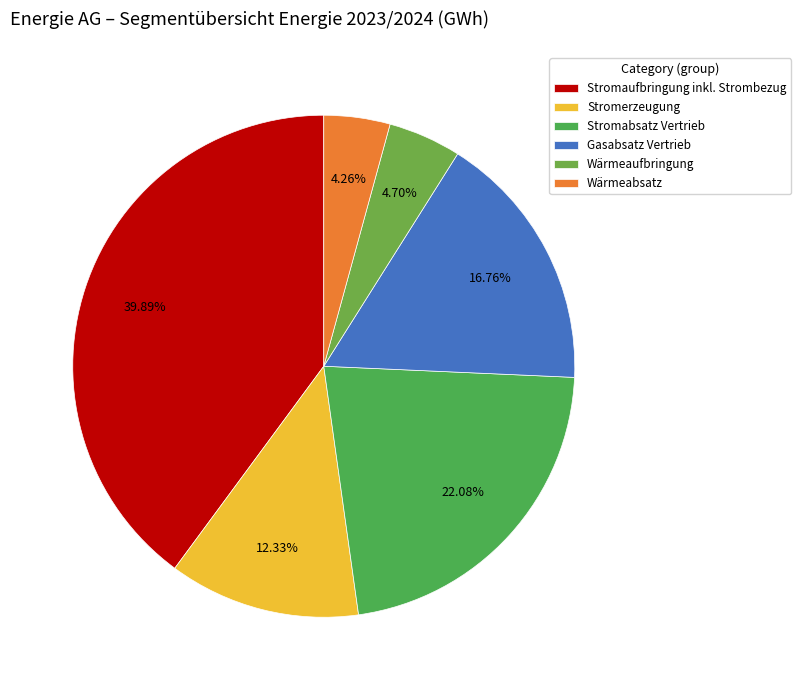

To the nearest percent, what is the combined percentage of Stromaufbringung inkl. Strombezug and Gasabsatz Vertrieb?

57%